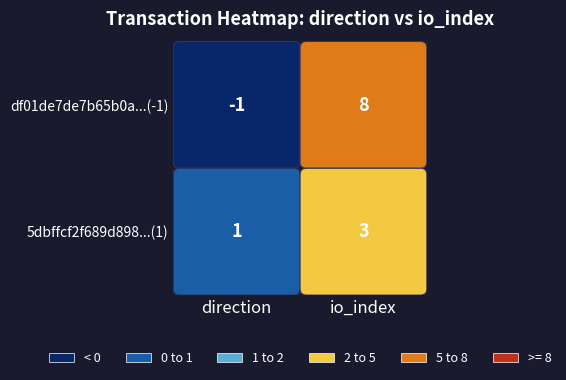

Is it true that 5dbffcf2f689d898...(1) equals 5 at io_index?

False